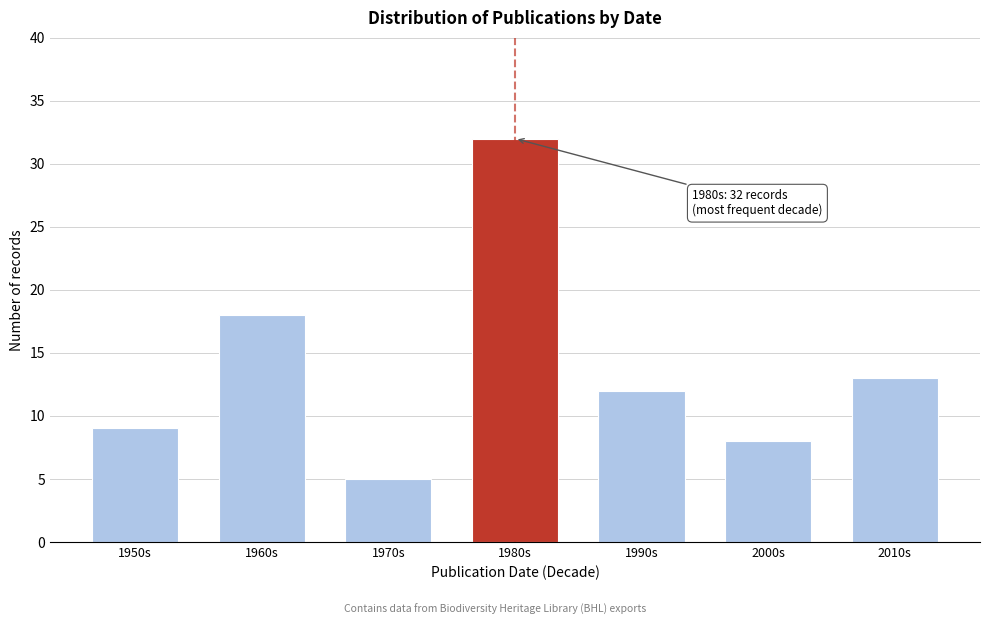

Reading left to right, list all the values displayed in this chart.

9	18	5	32	12	8	13